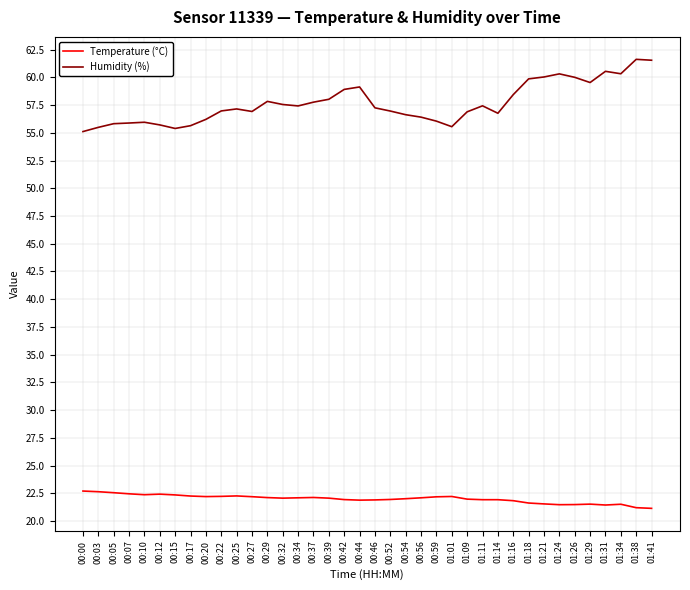

What is the difference between the maximum and minimum values in the Temperature (°C) series?

1.6